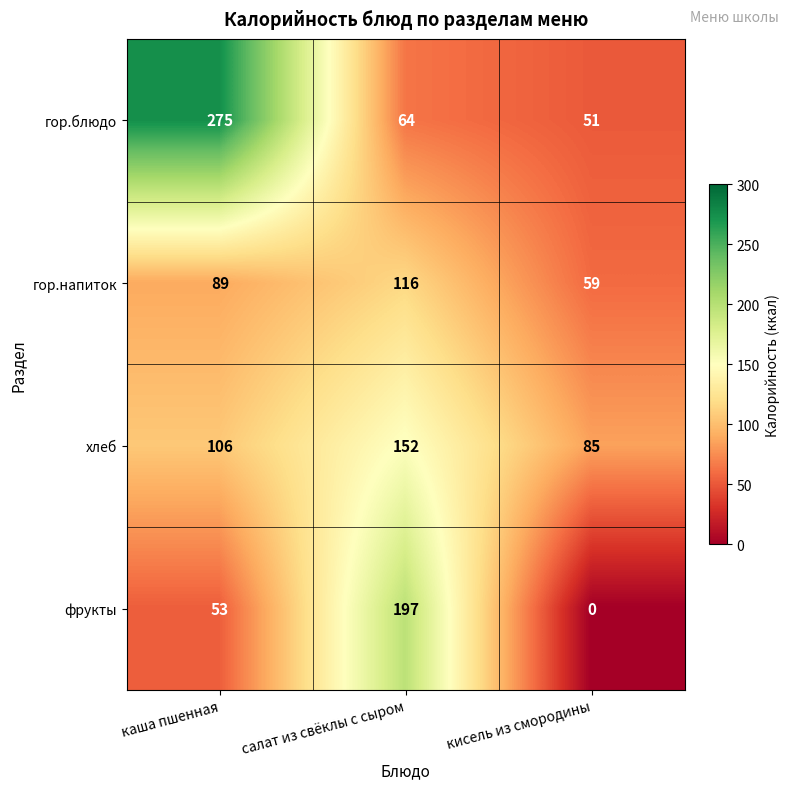

True or false: фрукты has a value of 36 at каша пшенная.

False